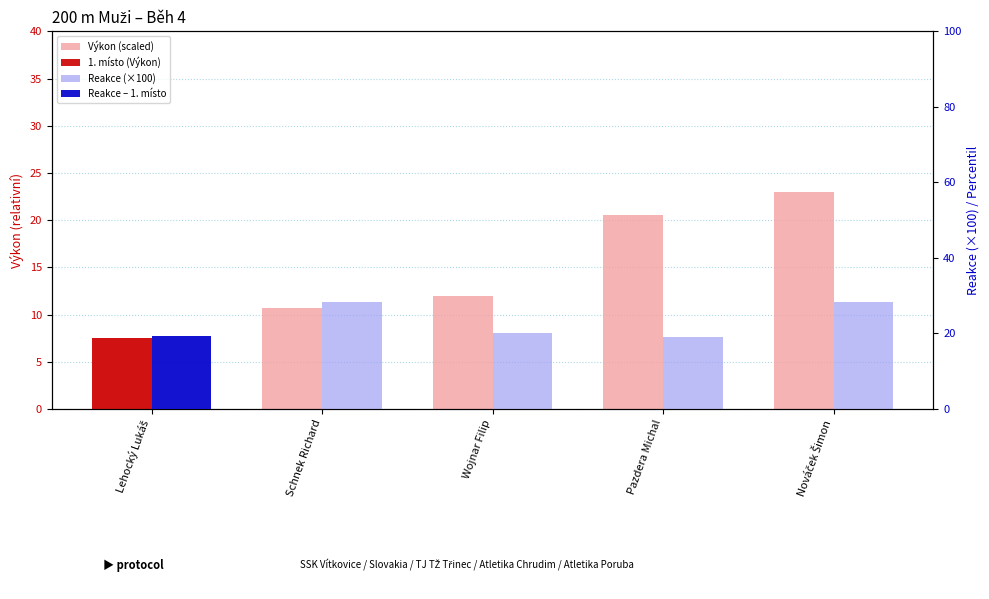

At how many categories does at least one series exceed 23?

2